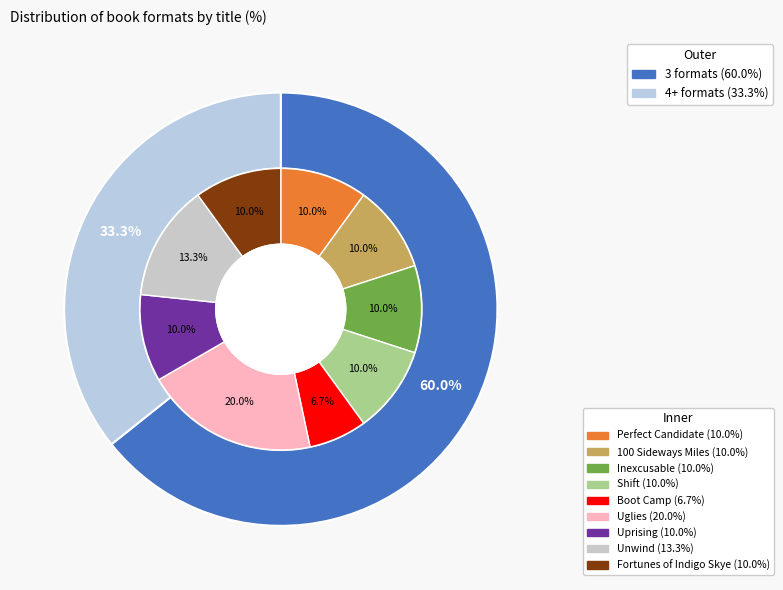

What percentage is the Unwind slice, to the nearest percent?

13%